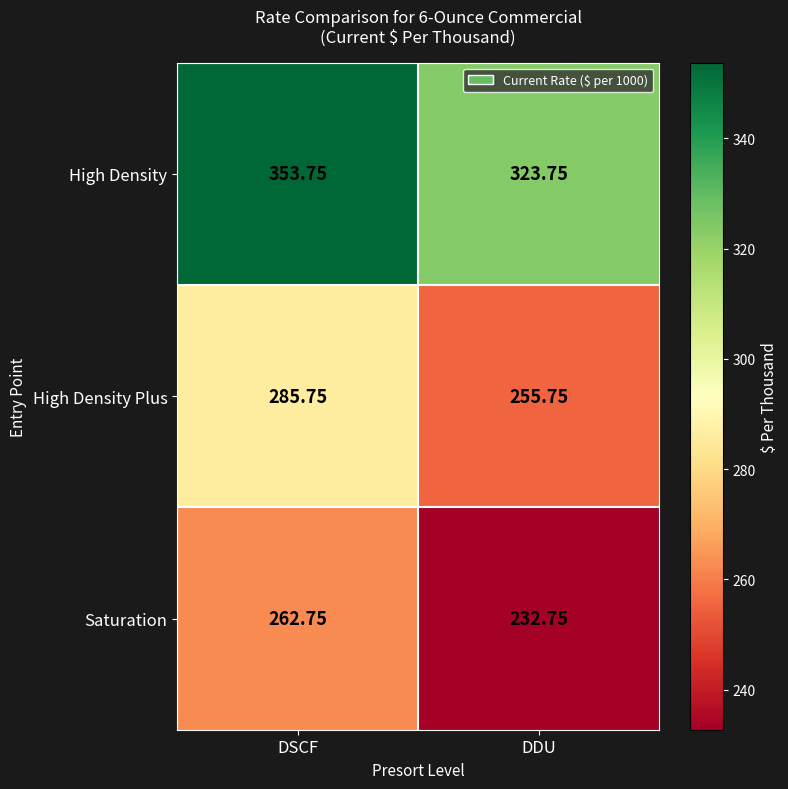

Which series has the largest total across all categories?

High Density